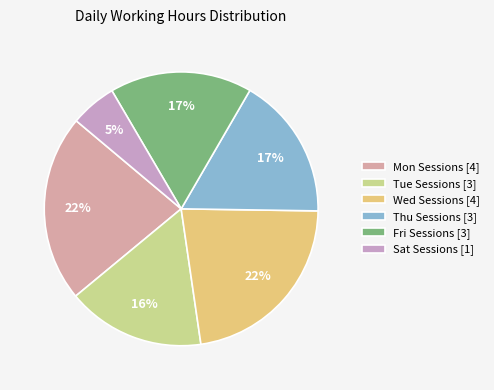

Count the number of slices in the pie.

6